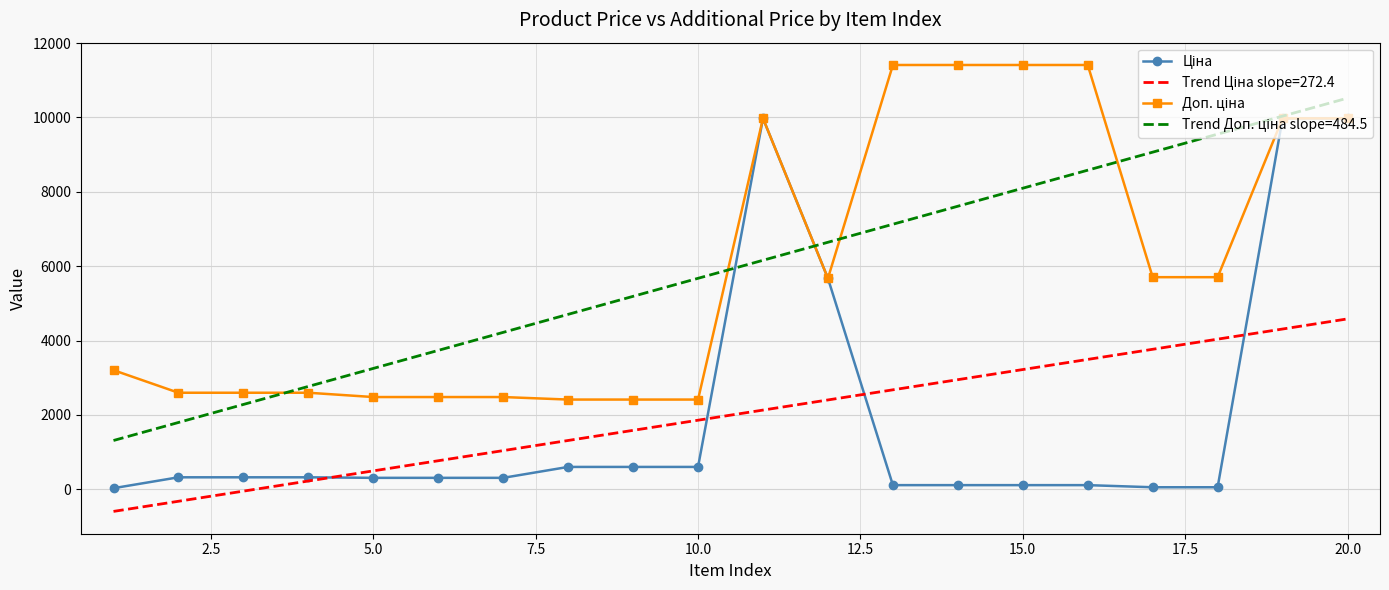

What is the greatest value displayed?

11410.0